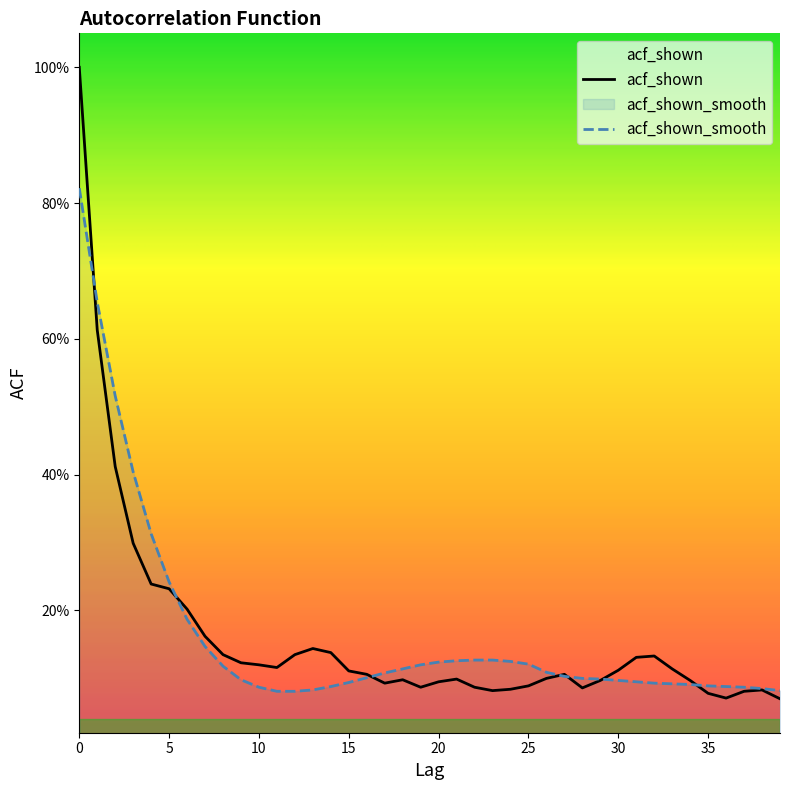

True or false: acf_shown_smooth and acf_shown intersect in this chart.

True